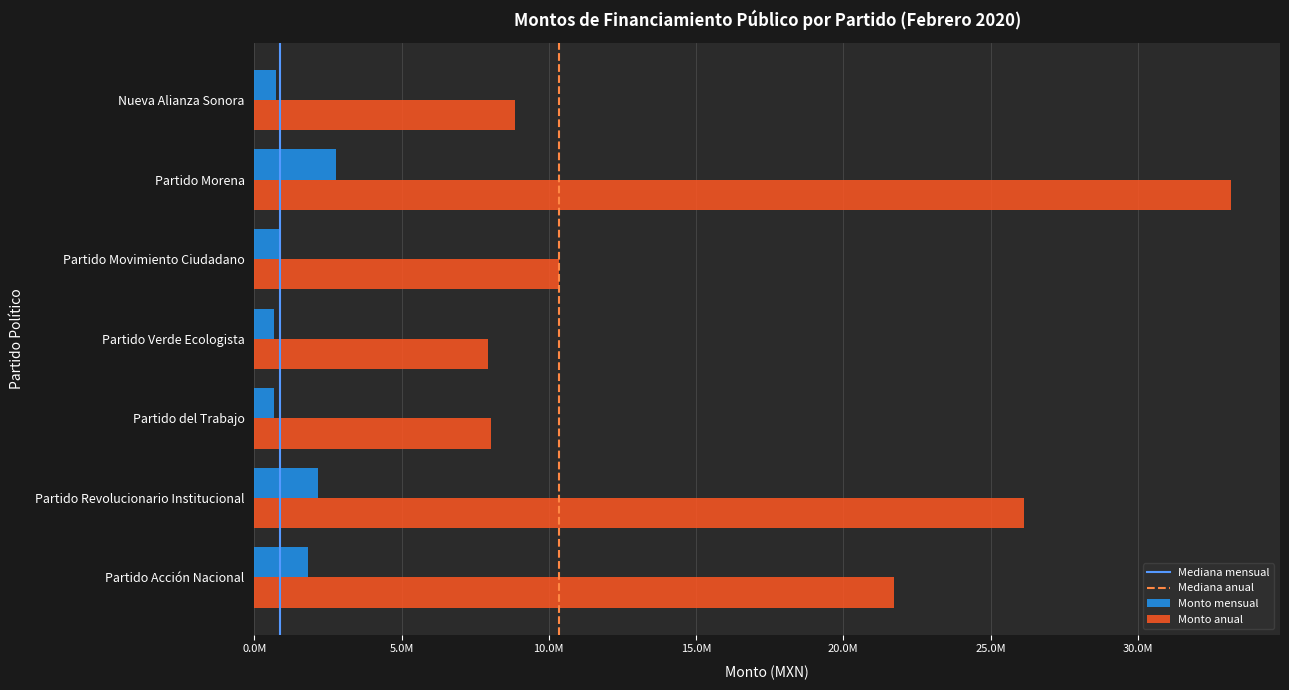

Which series has the largest total across all categories?

Monto anual